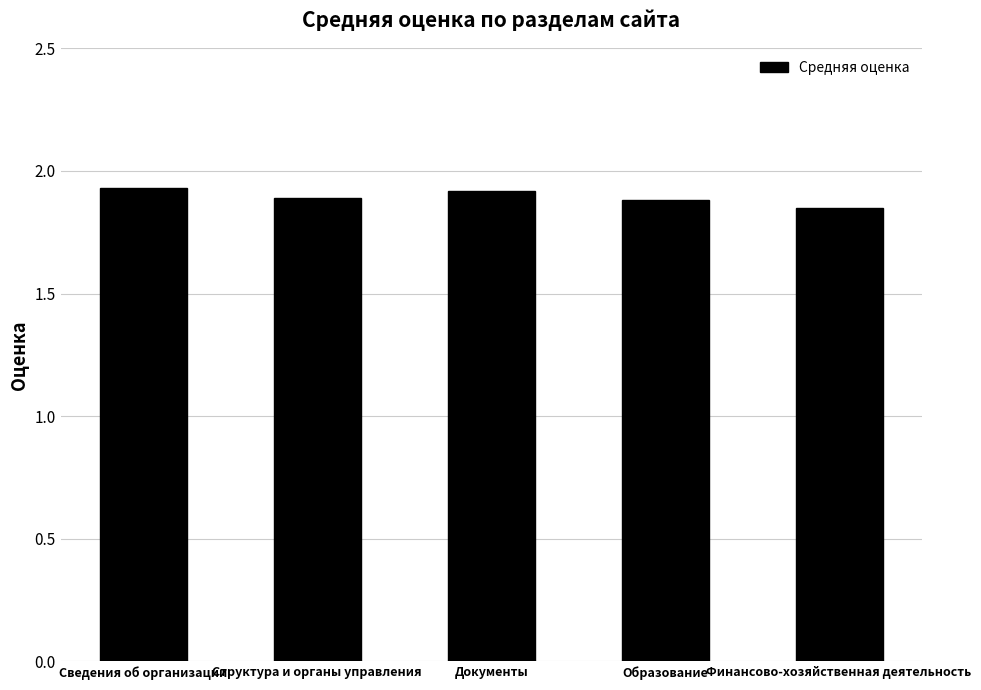

The chart shows a value of 1.3 at Сведения об организации. True or false?

False